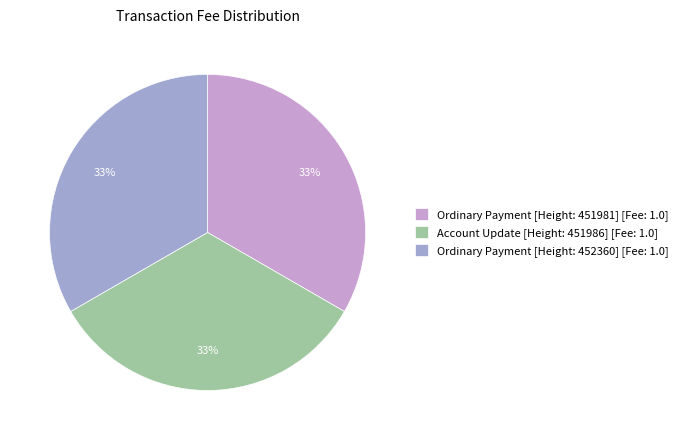

Does Account Update [Height: 451986] [Fee: 1.0] represent more than half of the total?

No